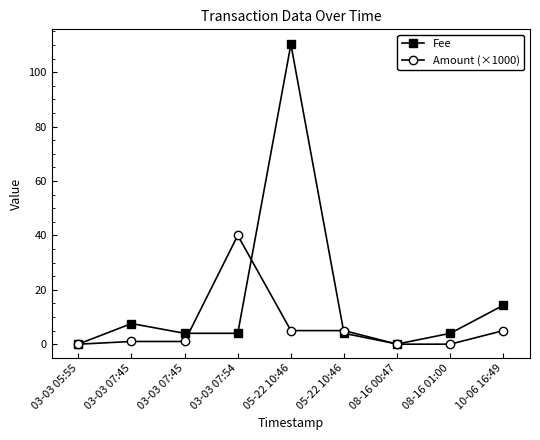

What are all the series names shown in the legend?

Fee, Amount (×1000)